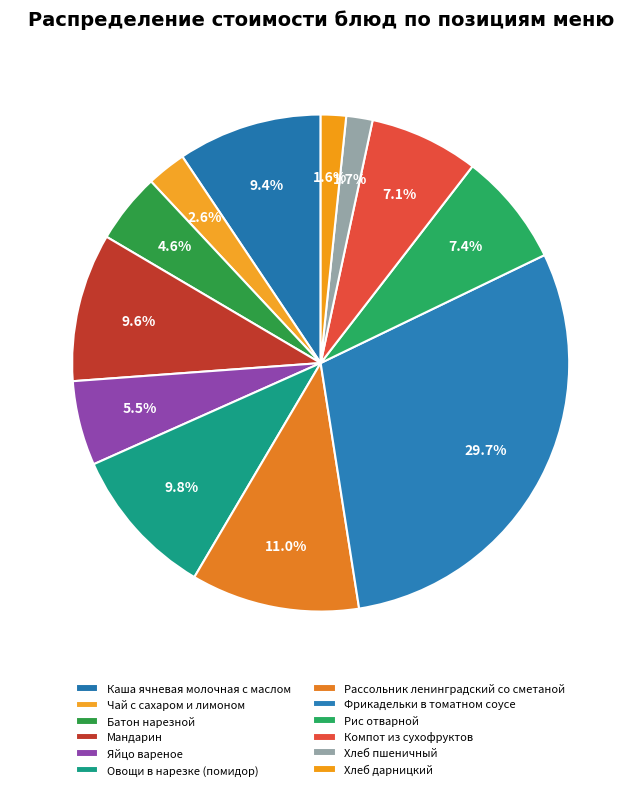

Count the number of slices in the pie.

12